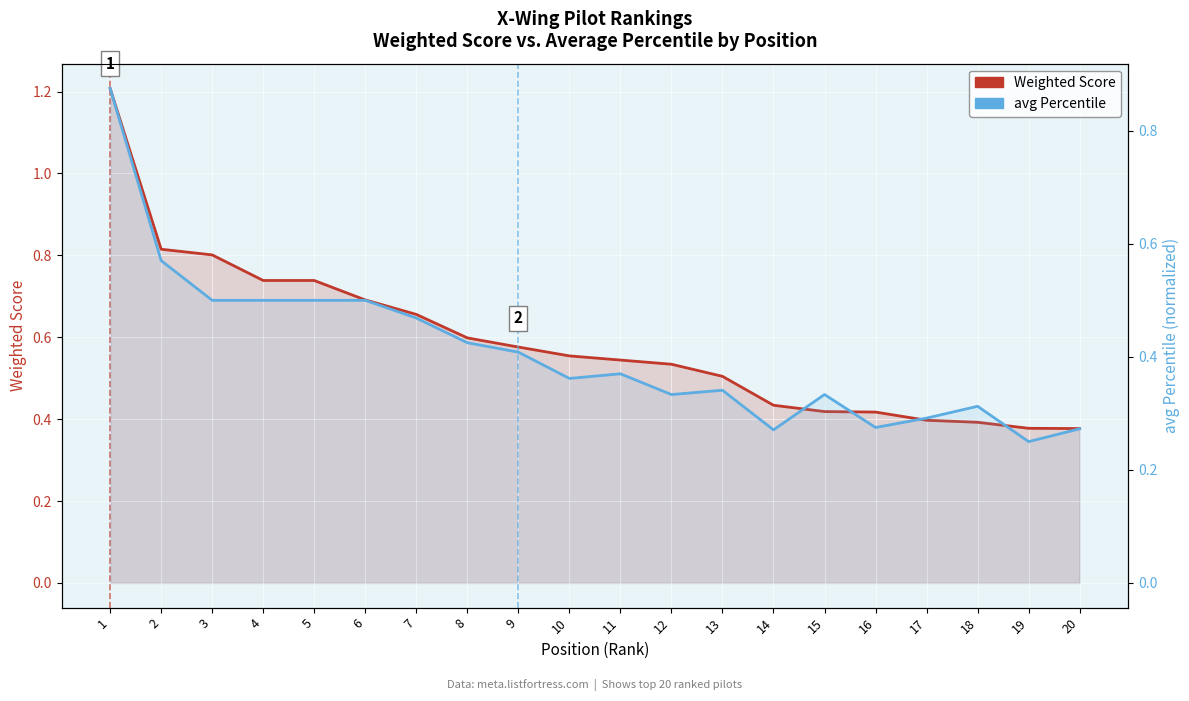

What is the sum of the avg Percentile values at 1 and 11?

1.2